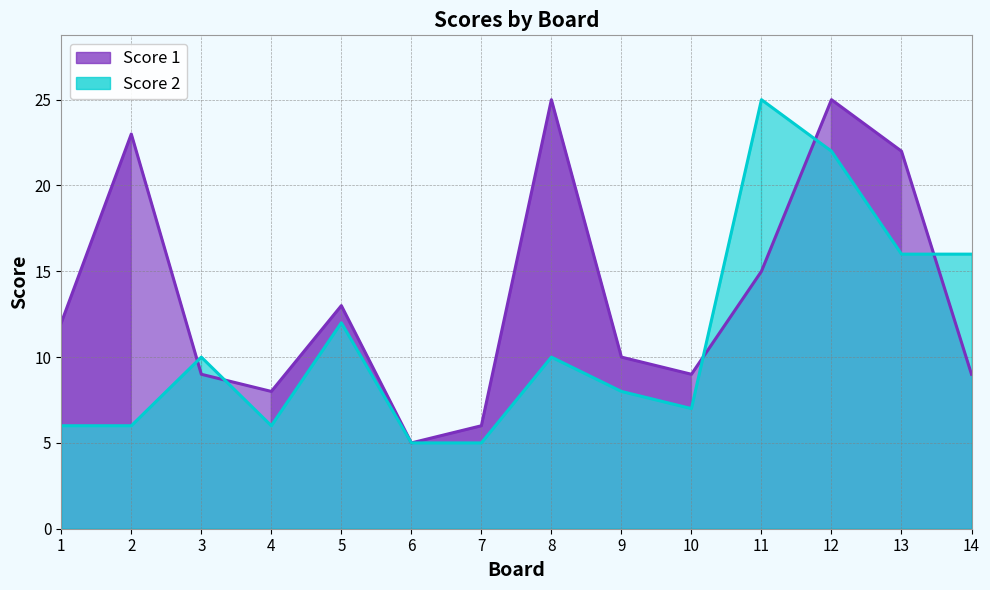

What is the approximate value of Score 1 at 10, to the nearest 5?

10